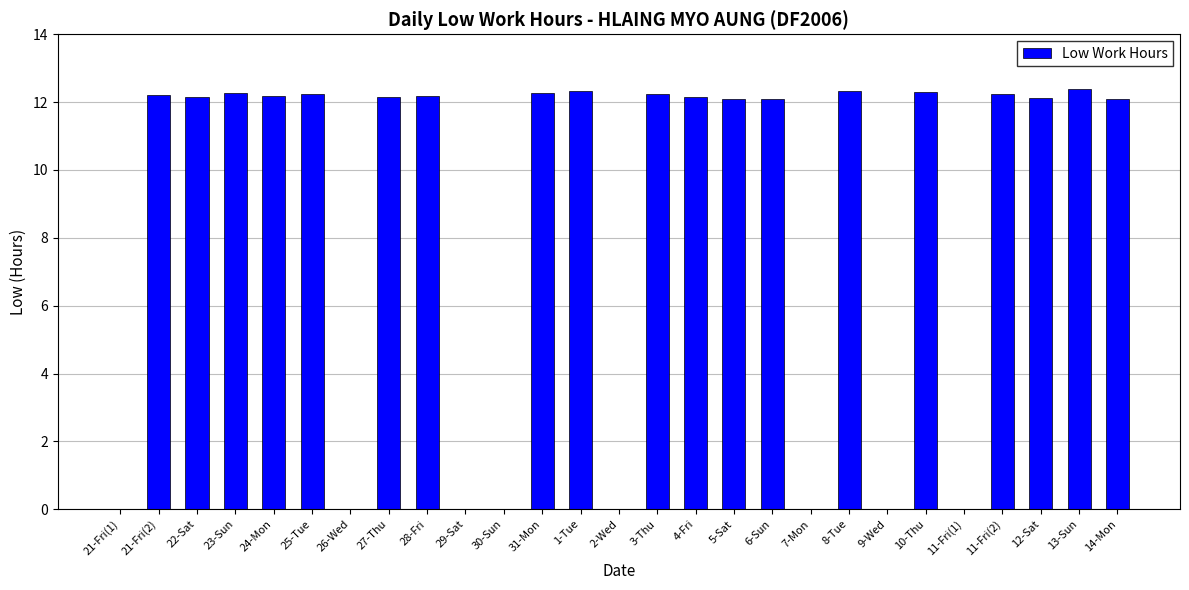

The value at 25-Tue is 22.0. True or false?

False